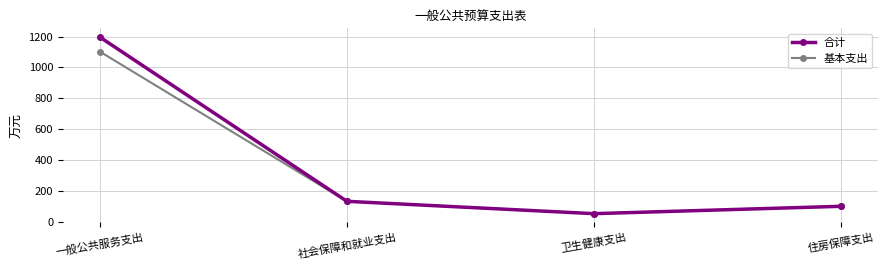

What is the difference between the maximum and minimum values in the 合计 series?

1142.9